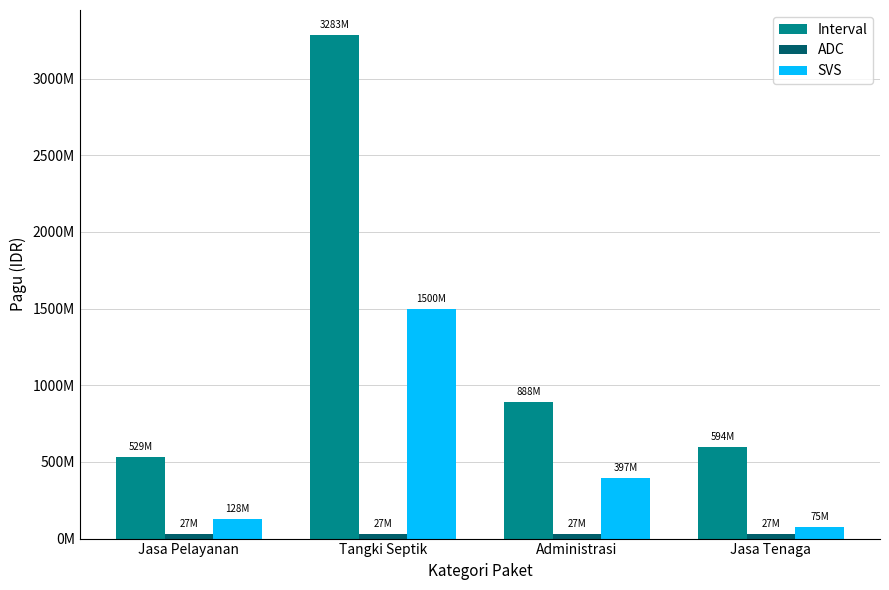

Are the bars grouped side by side (vs. stacked)?

Yes